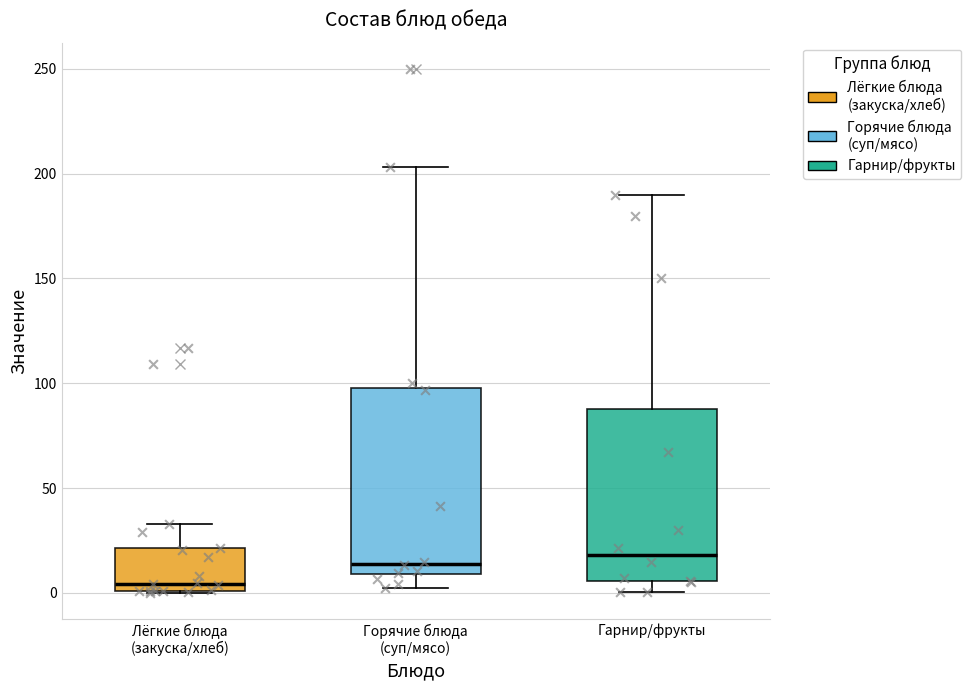

Reading left to right, read every box against the y-axis: the position of its median line, the range the box covers, and the ends of its whiskers. The values are not printed on the chart, so give them approximately, as read against the axis.

Лёгкие блюда (закуска/хлеб): median 5, box 0 to 20, whiskers 0 to 35
Горячие блюда (суп/мясо): median 15, box 10 to 100, whiskers 0 to 205
Гарнир/фрукты: median 20, box 5 to 90, whiskers 0 to 190